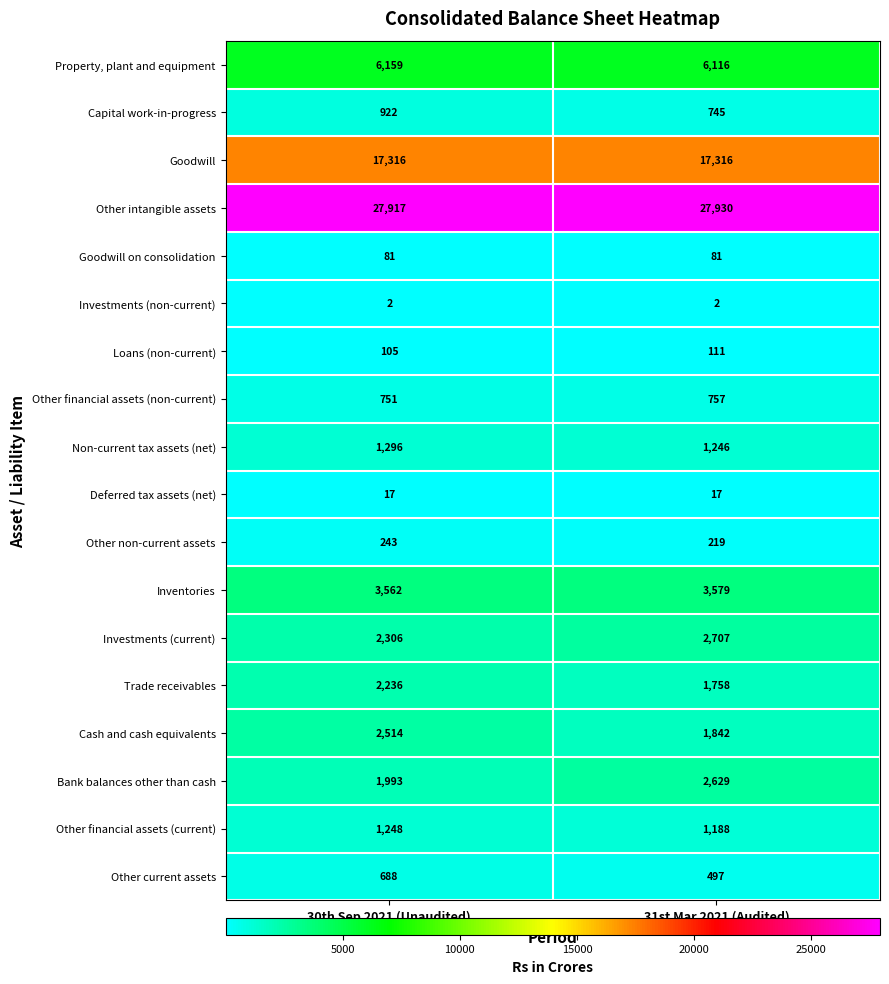

What is the sum of the Other intangible assets values at 30th Sep 2021 (Unaudited) and 31st Mar 2021 (Audited)?

55847